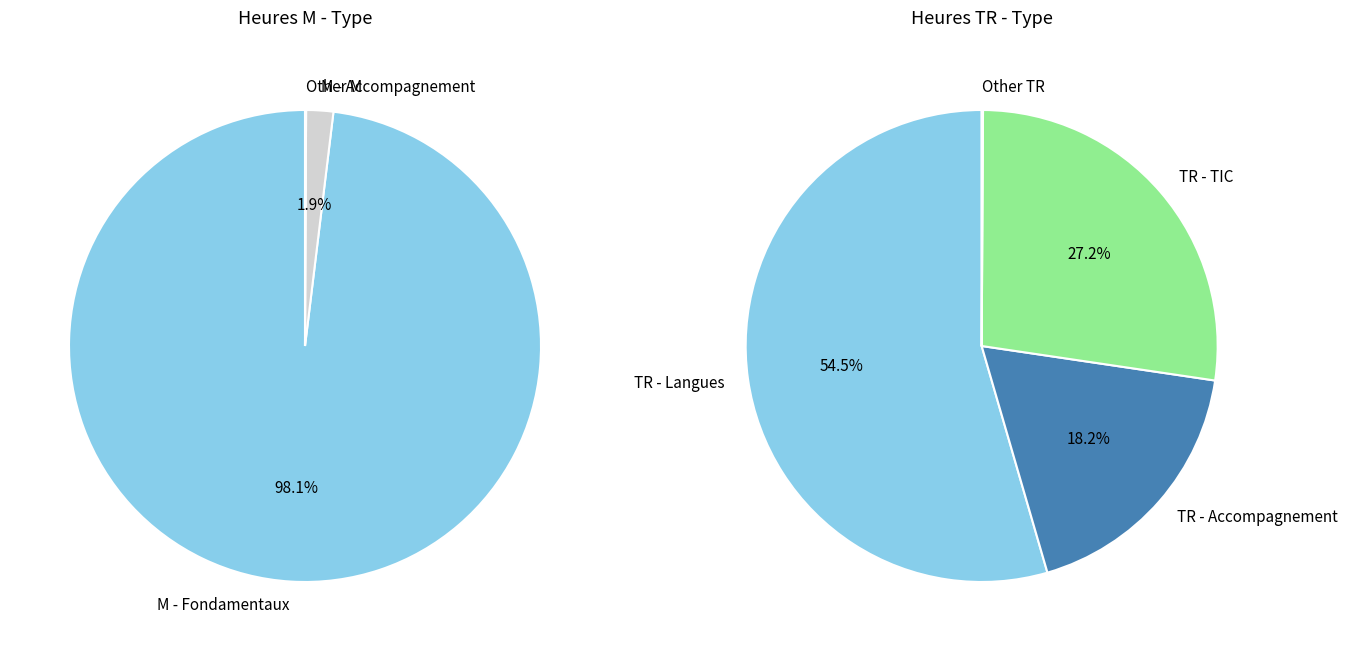

Between M - Accompagnement and TR - TIC, which is larger?

TR - TIC